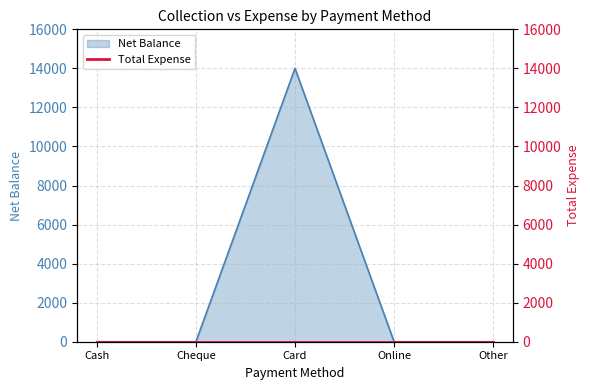

Reading left to right, what are all the values shown in this chart?

0	0	14000	0	0